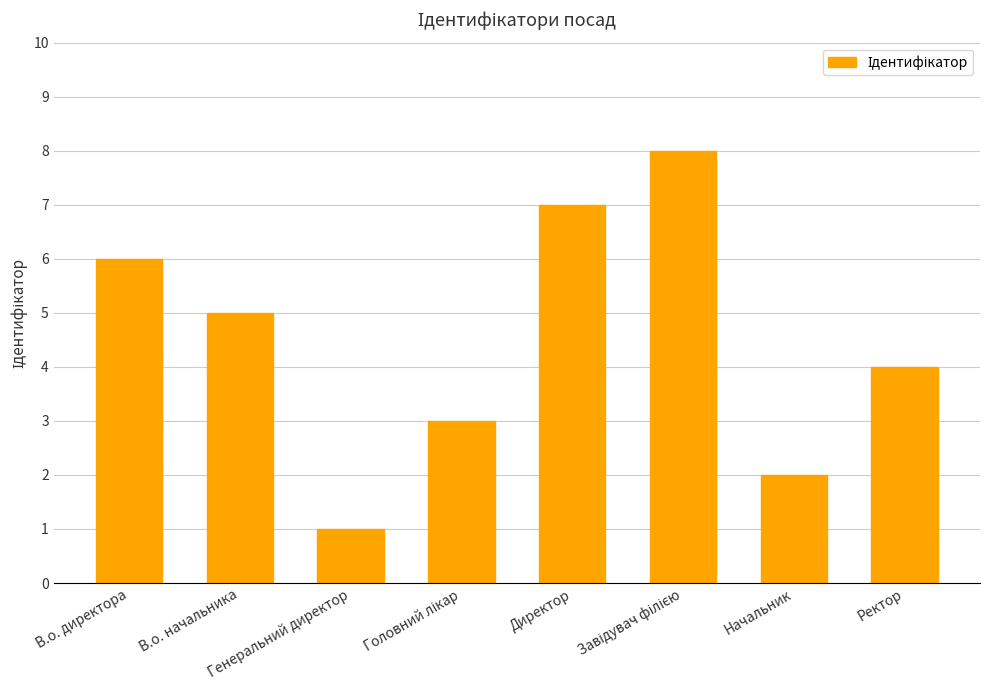

How many values are between 3 and 7?

5